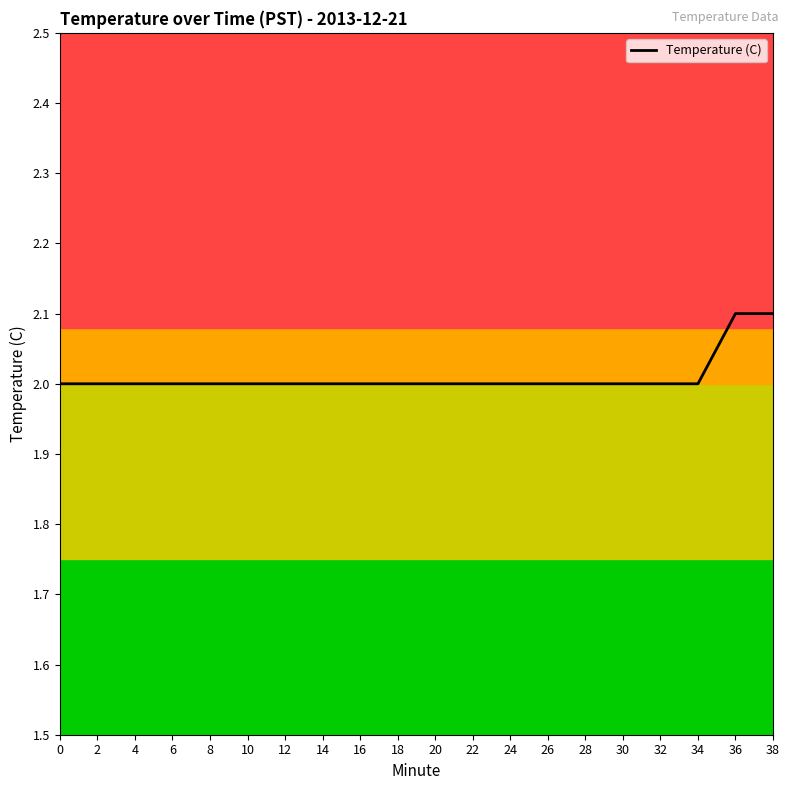

The chart shows a value of 2.0 at 12. True or false?

True